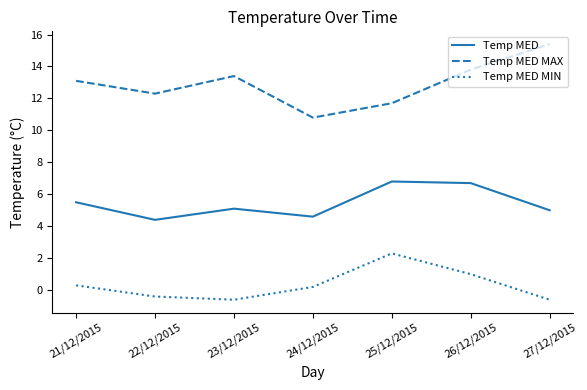

What position from the left is 22/12/2015?

2